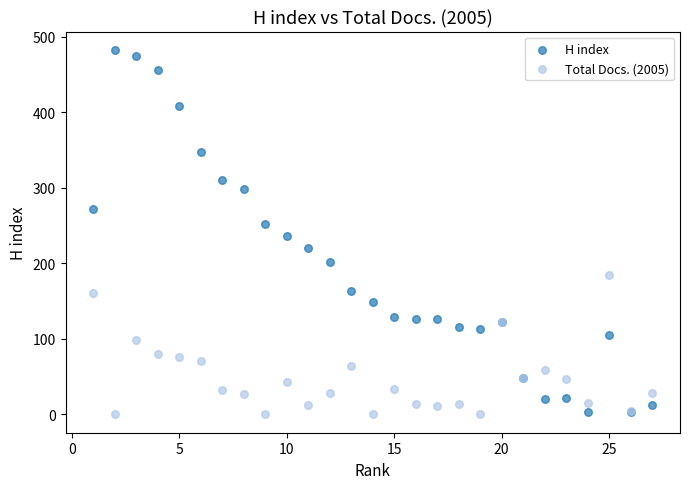

Which series has the widest spread of Y values?

H index